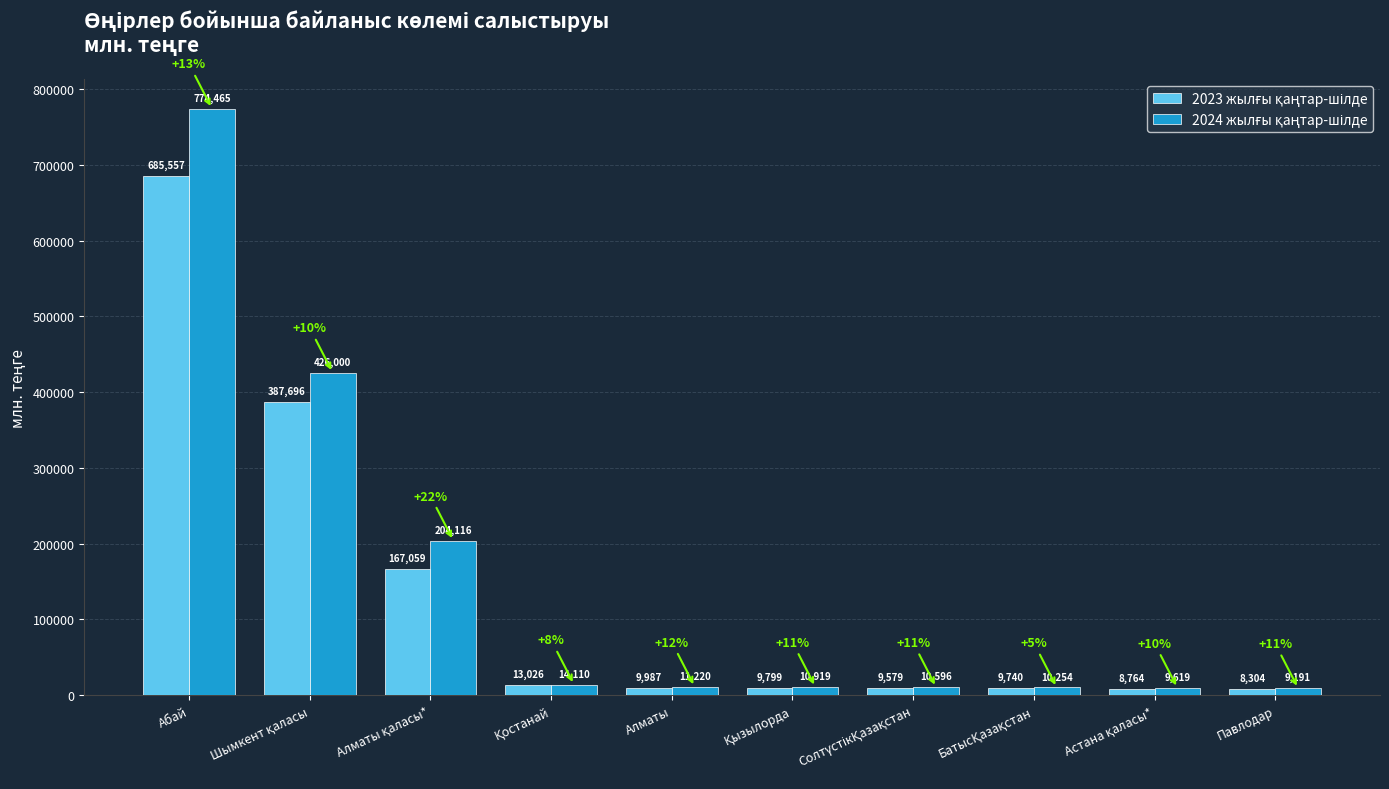

At which category is the sum across all series the highest?

Абай